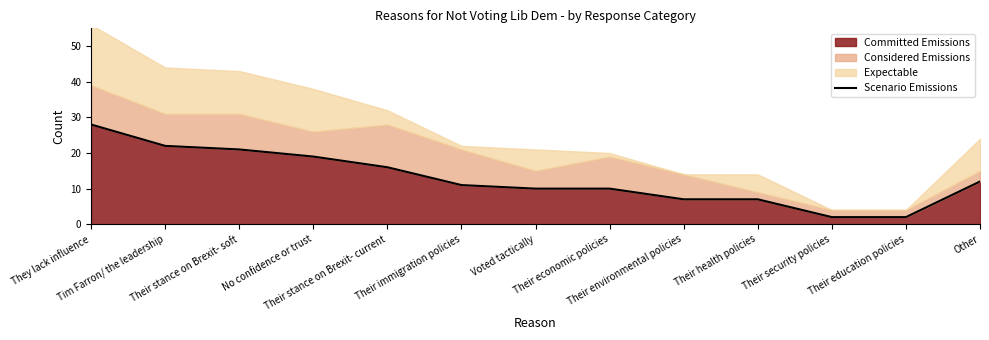

How many categories are shown in the chart?

13